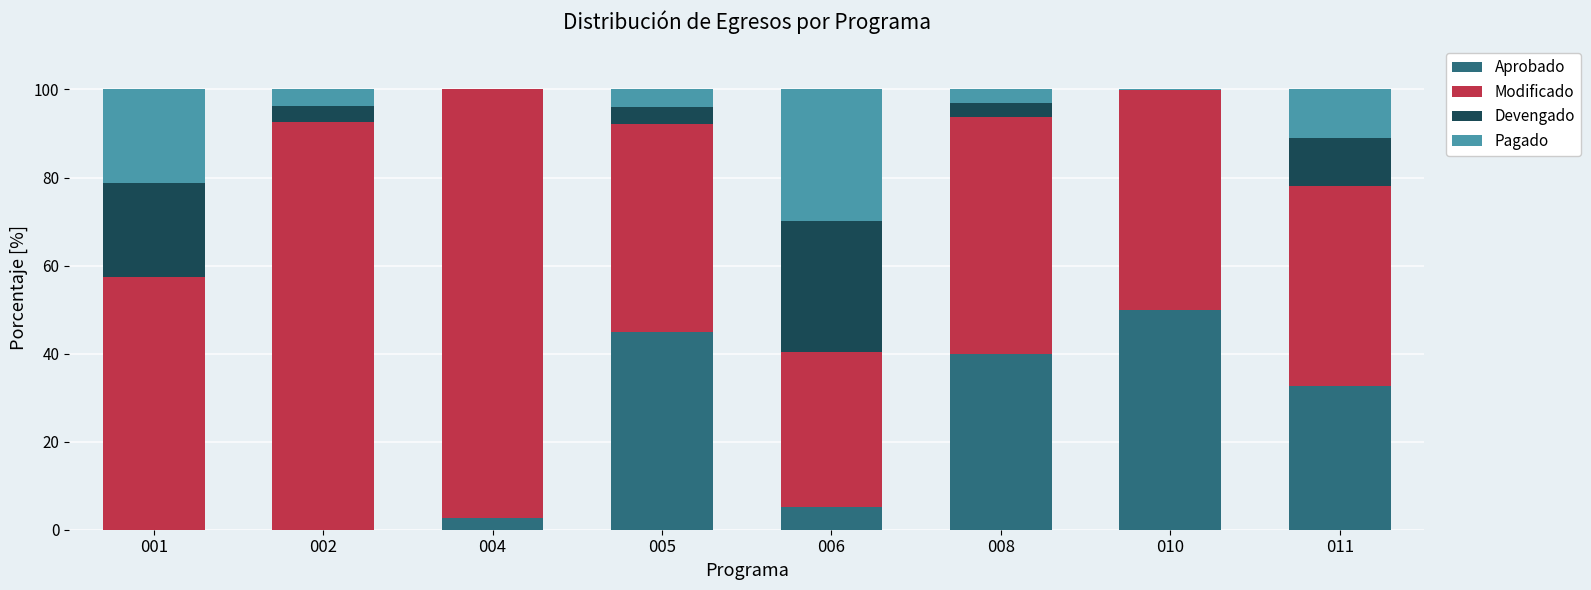

What is the total value across all series at 011?

100.0